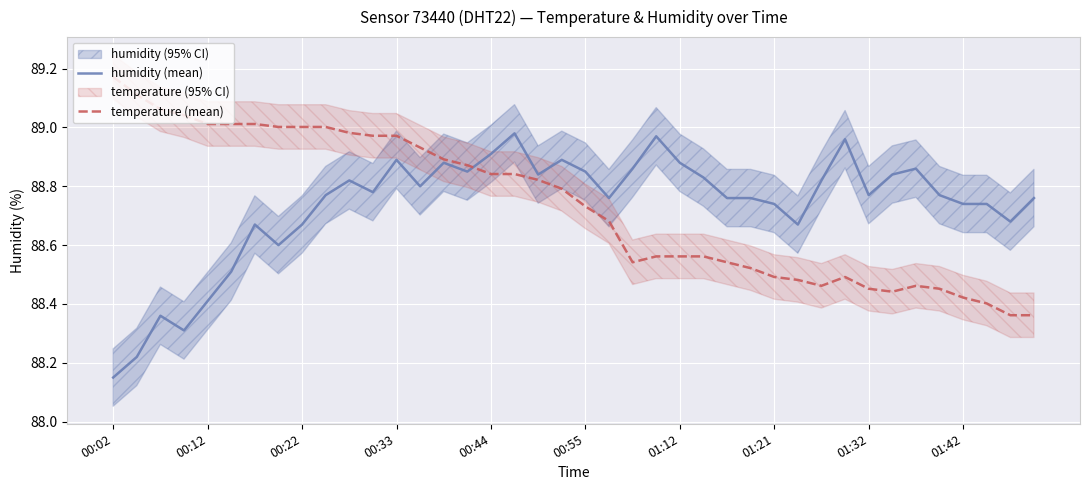

True or false: temperature (mean) has a value of 42.7 at 00:44.

False